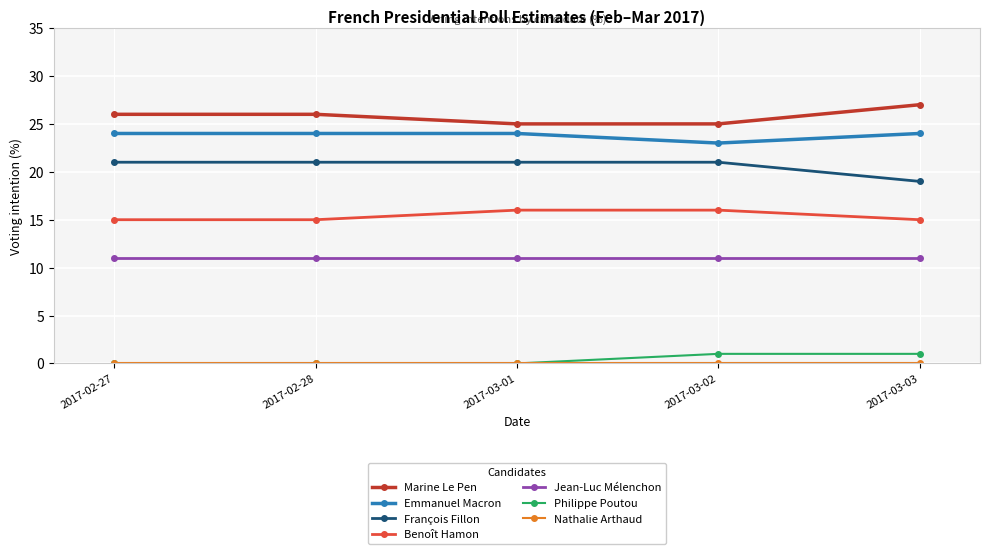

Does the chart have visible grid lines?

Yes